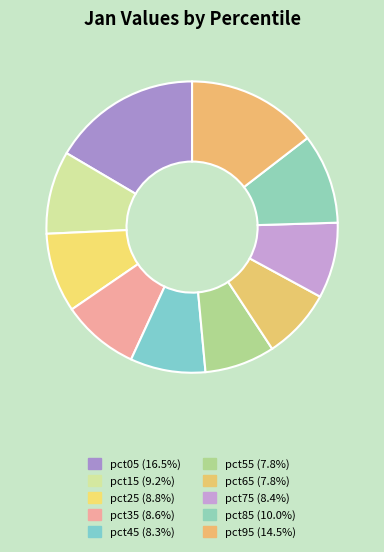

Count the number of slices in the pie.

10